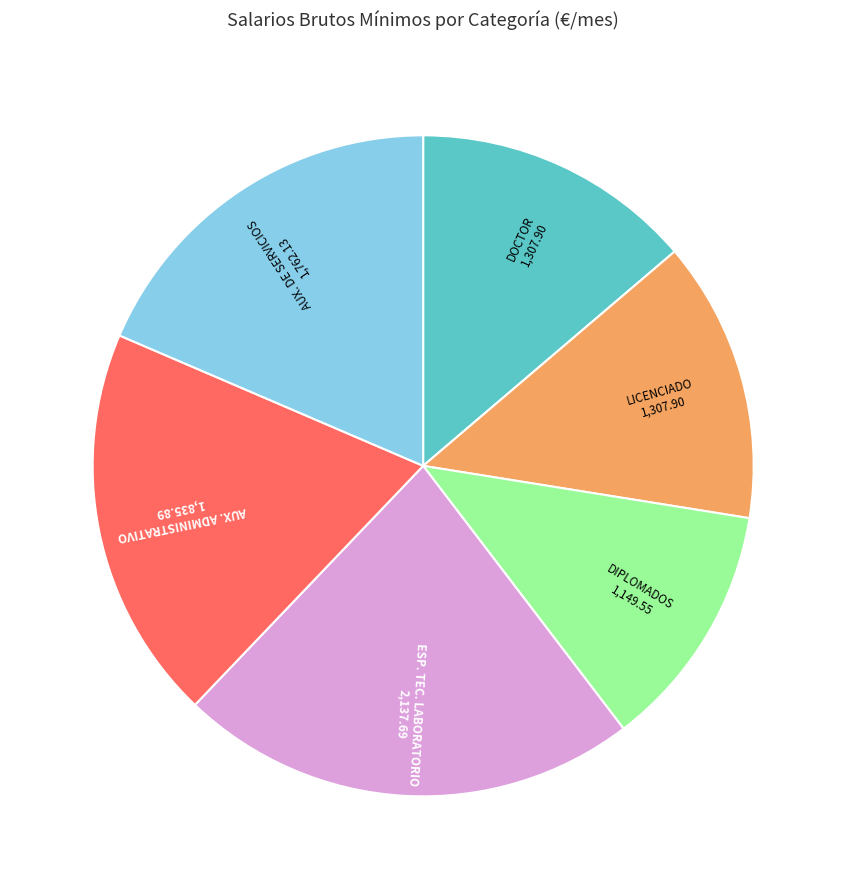

Which has a higher value, AUX. DE SERVICIOS or ESP. TEC. LABORATORIO?

ESP. TEC. LABORATORIO